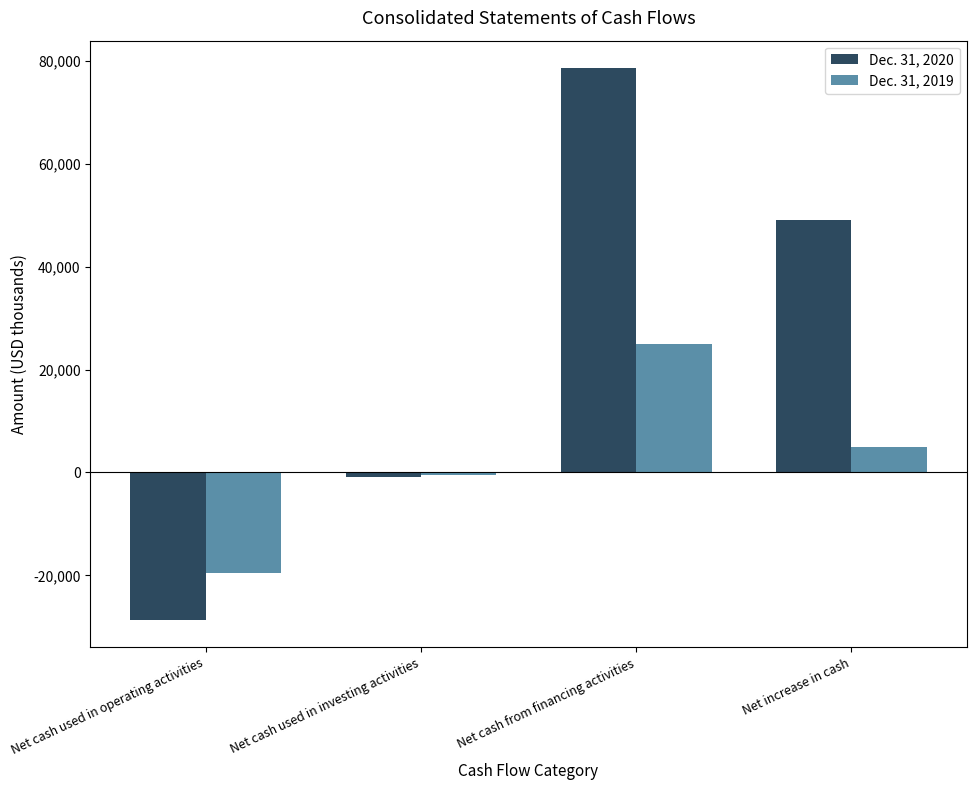

Where is Dec. 31, 2020 nearest to the value 24982?

Net increase in cash